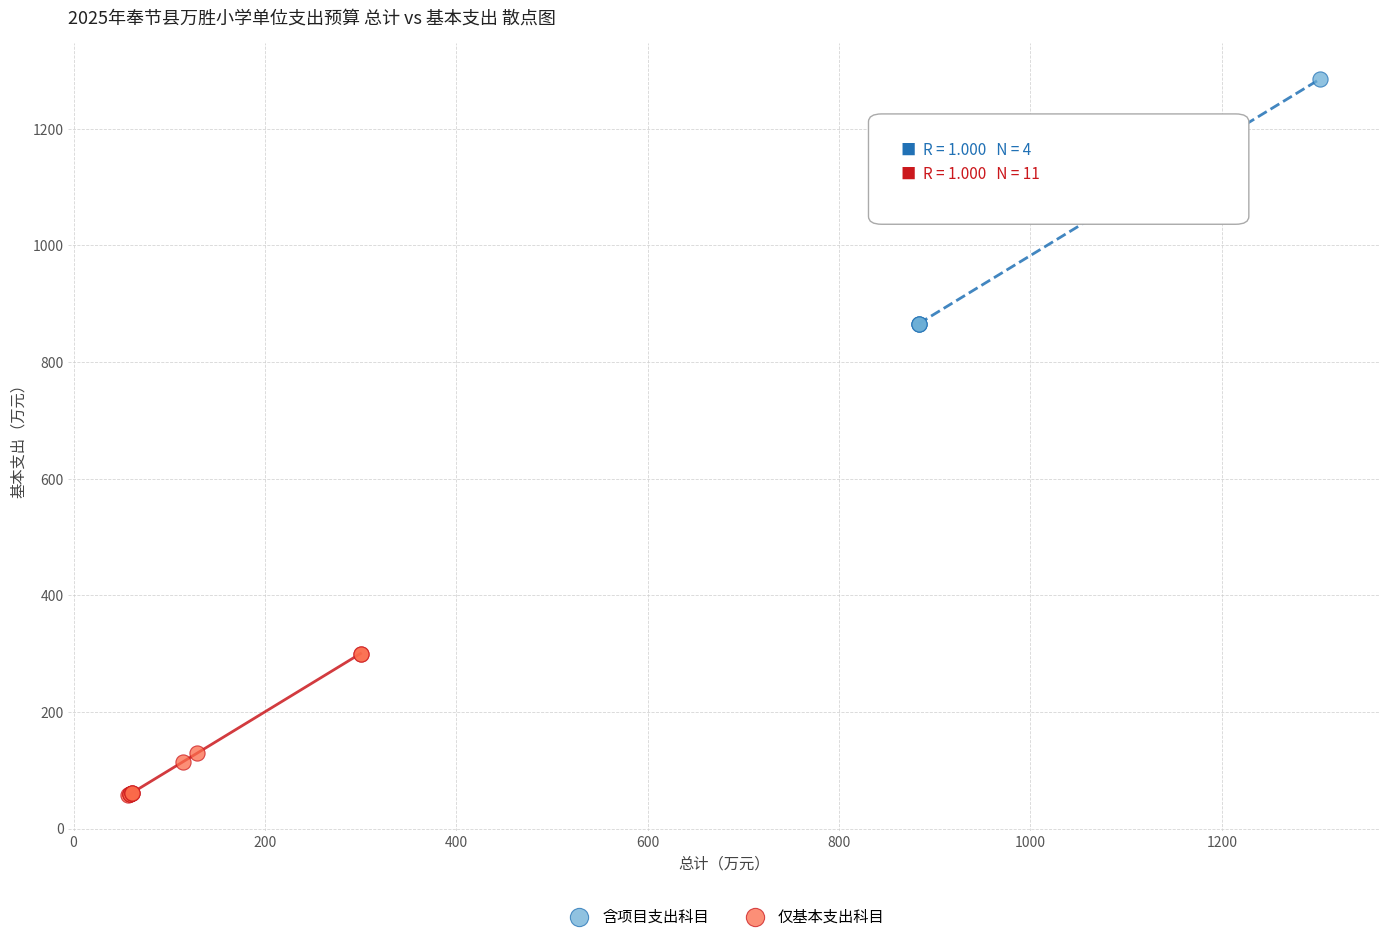

Which series contains the highest Y value?

含项目支出科目